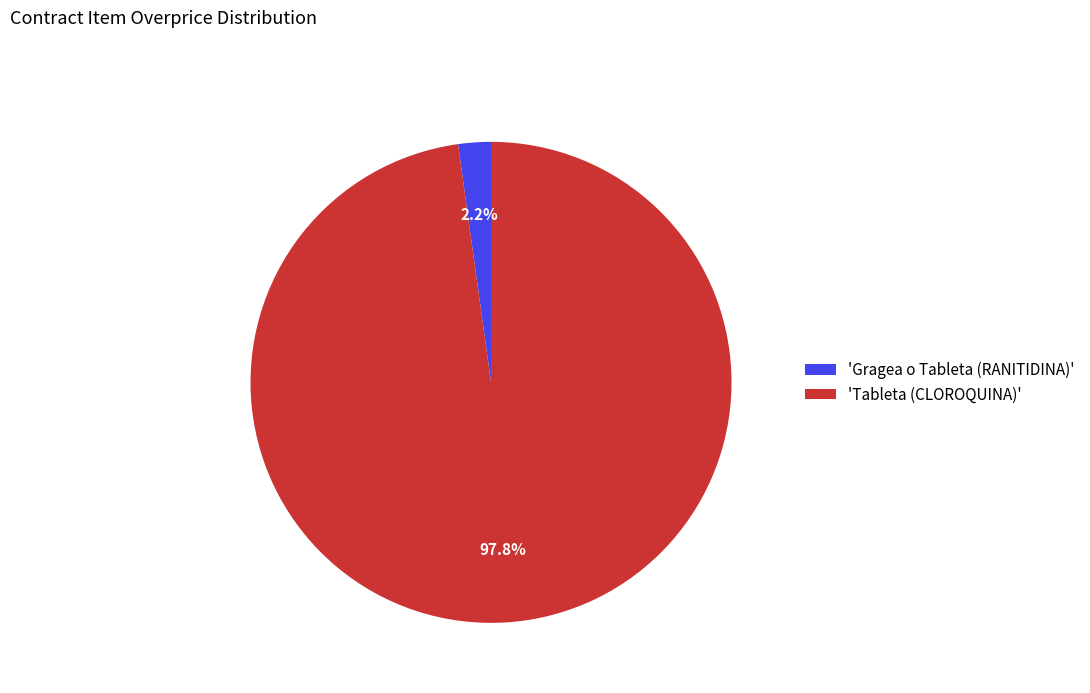

Between 'Tableta (CLOROQUINA)' and 'Gragea o Tableta (RANITIDINA)', which is larger?

'Tableta (CLOROQUINA)'